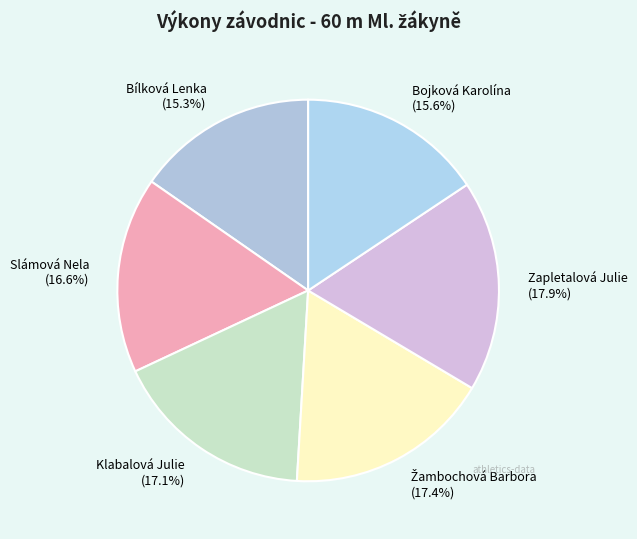

To the nearest percent, what percentage of the pie is Zapletalová Julie?

18%